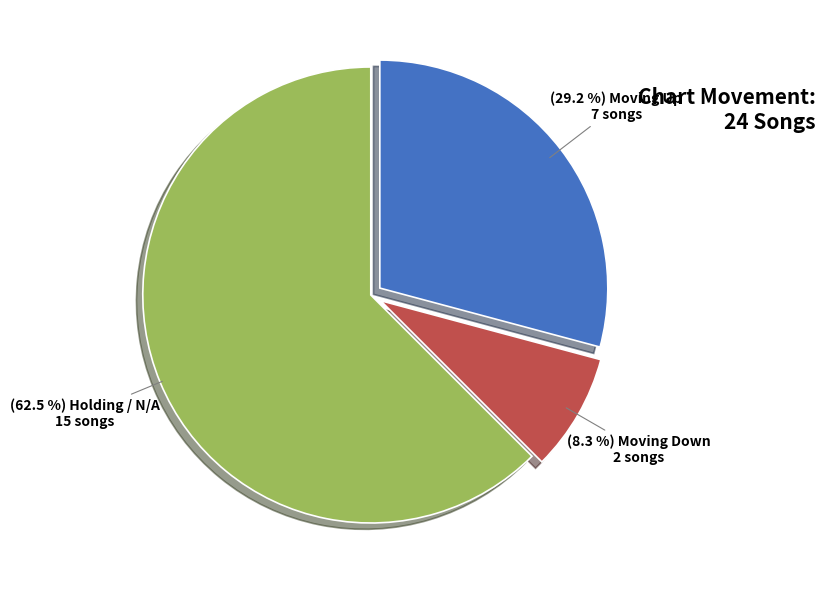

Is there a majority slice in this chart?

Yes